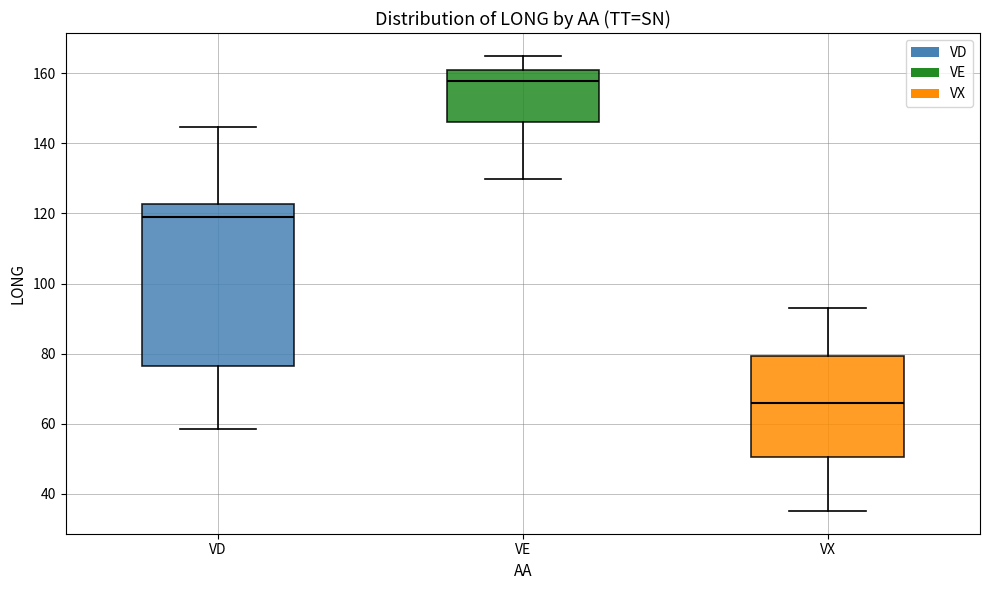

Which box has the highest median line?

VE